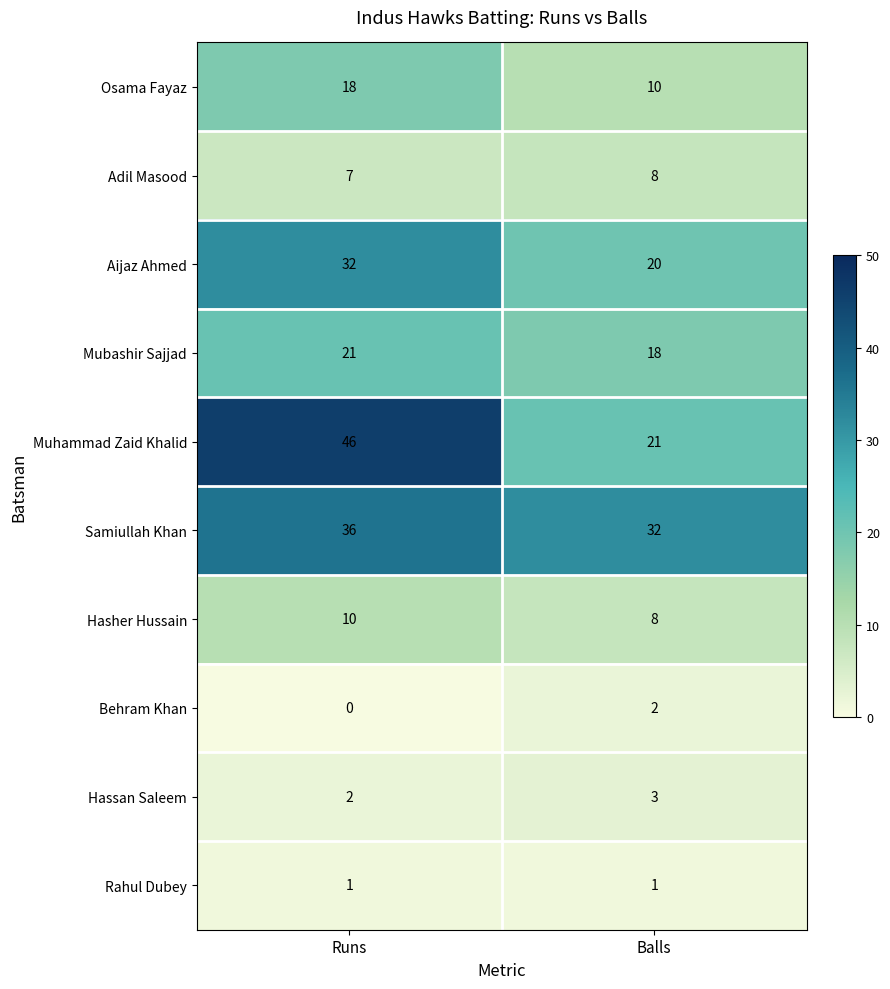

What value does the Hasher Hussain series have at Runs?

10